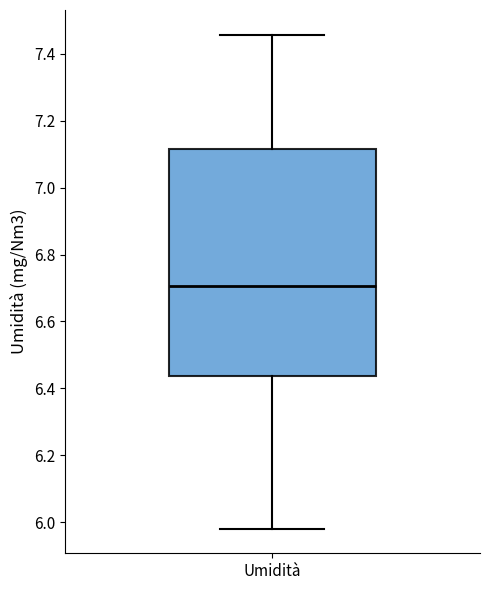

Transcribe this box plot: give where the median line is, the range the box spans, and where the two whiskers end, as read against the y-axis. The values are not printed on the chart, so give them approximately, as read against the axis.

median 6.70, box 6.44 to 7.12, whiskers 5.98 to 7.46